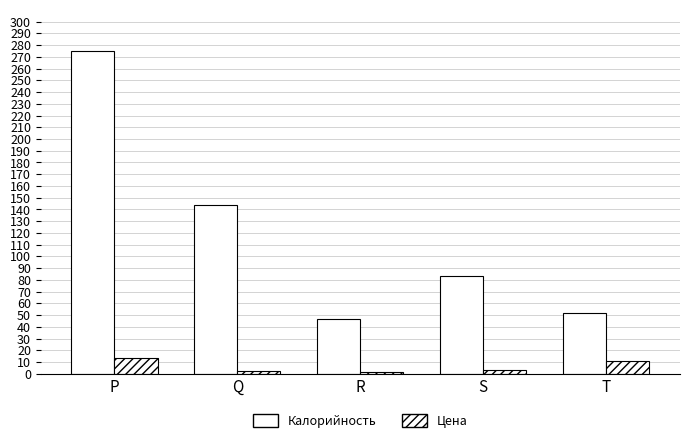

At which label is Калорийность closest to 161?

Q